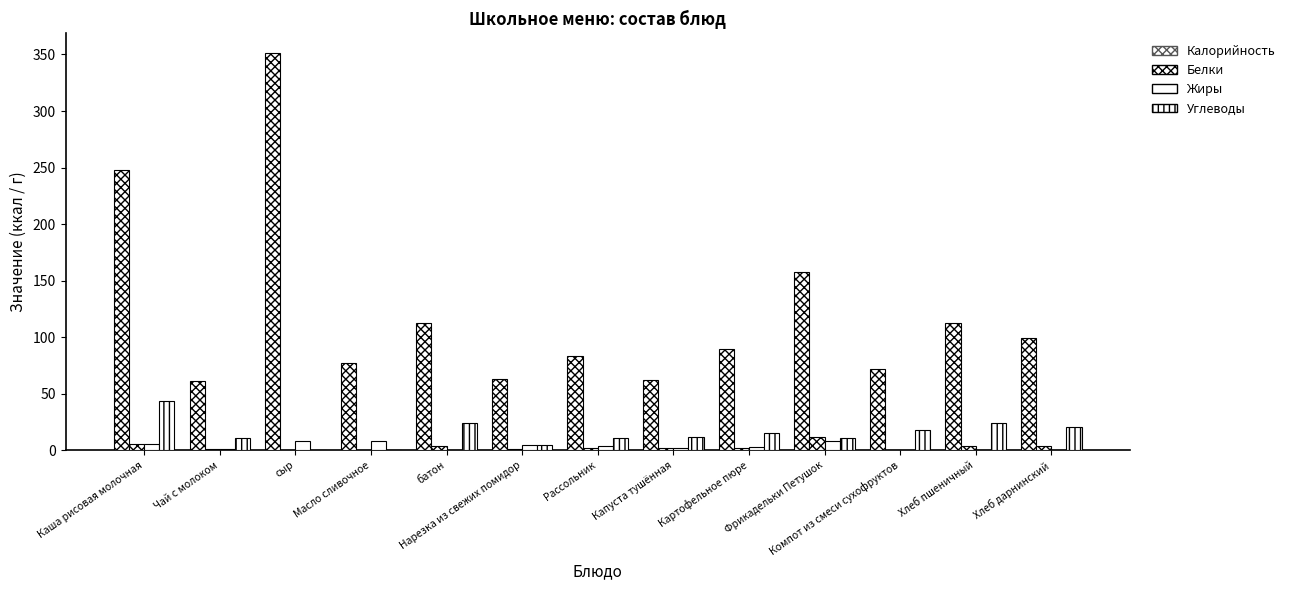

What is the difference between the highest and lowest values at Чай с молоком?

59.6